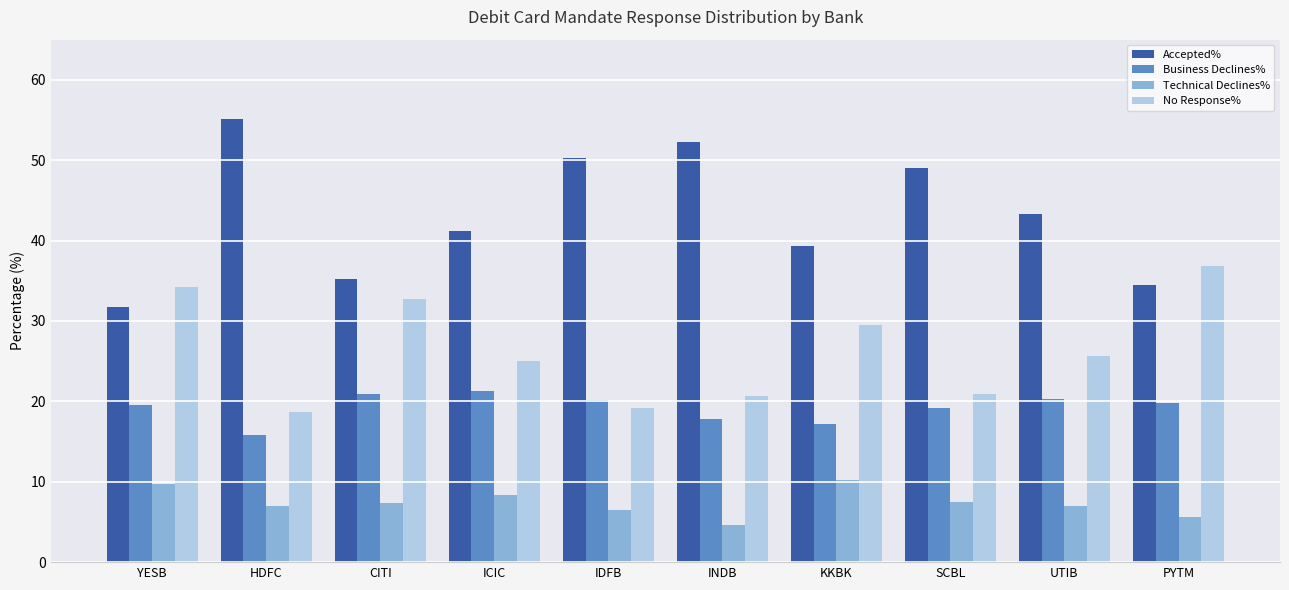

At how many categories does at least one series exceed 31?

10